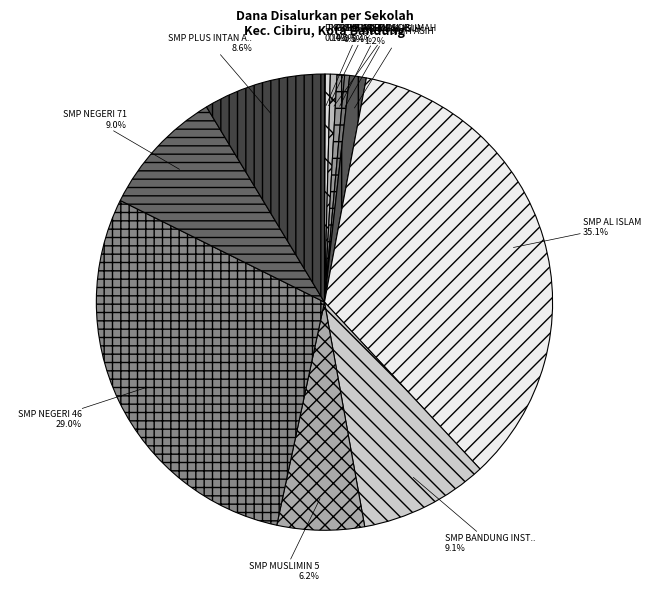

Rank the categories by value from lowest to highest.

PKBM PERCEKA, PKBM SUPERVISI, SLB B SILIH ASIH, PKBM WIJAYAKUSUMAH, SLB ABCDE LOB, SLB C SILIH ASIH, SMP MUSLIMIN 5, SMP PLUS INTAN AL-SALI, SMP NEGERI 71, SMP BANDUNG INSTITUT, SMP NEGERI 46, SMP AL ISLAM